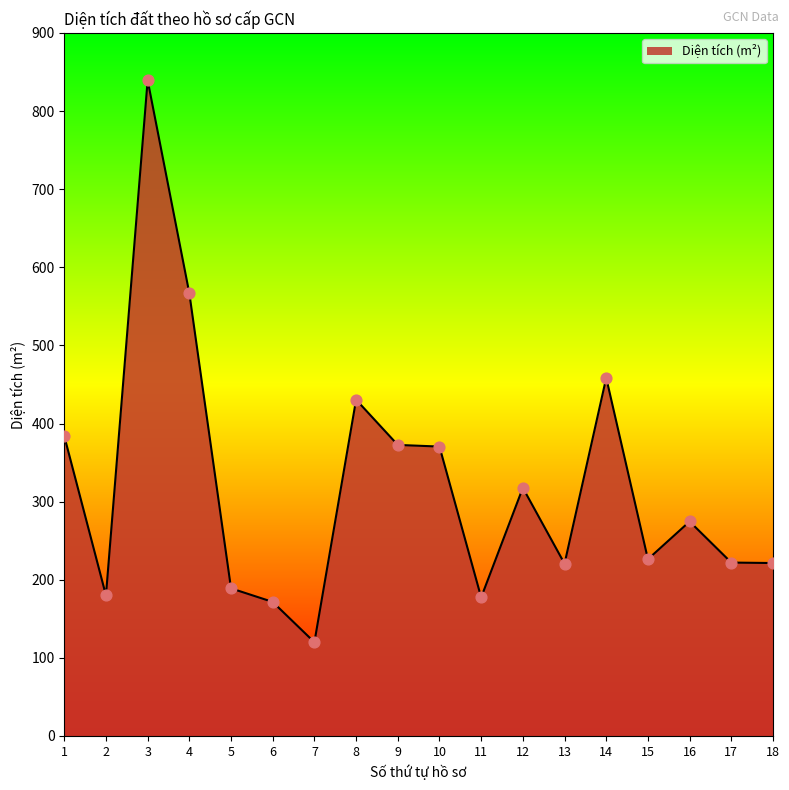

What is the ratio of the value at 2 to the value at 15?

0.8